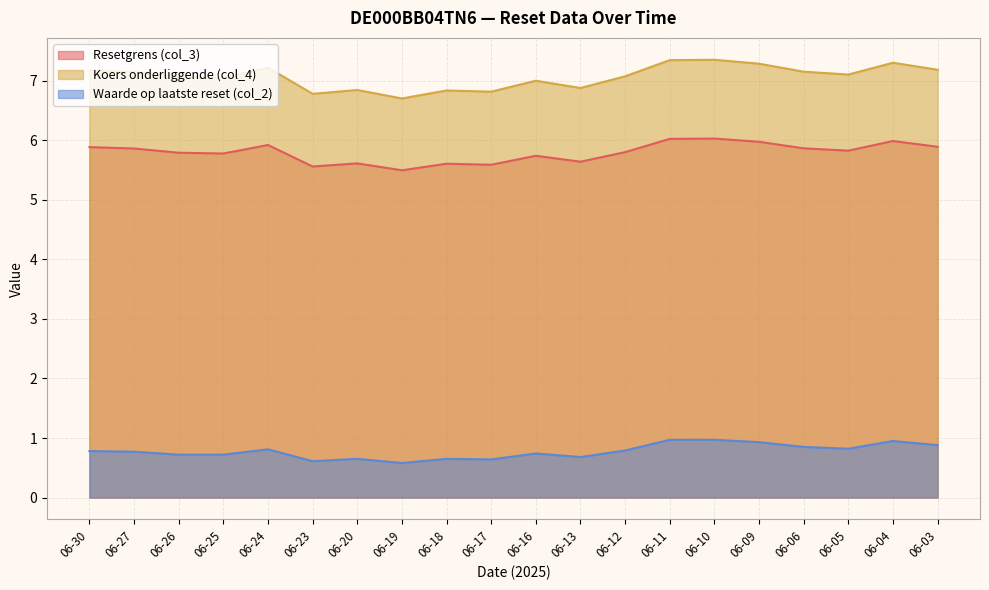

True or false: Resetgrens (col_3) and Koers onderliggende (col_4) cross at least once.

False